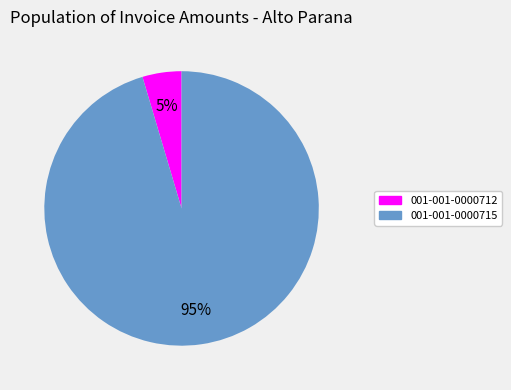

True or false: 001-001-0000715 accounts for 81% of the total.

False